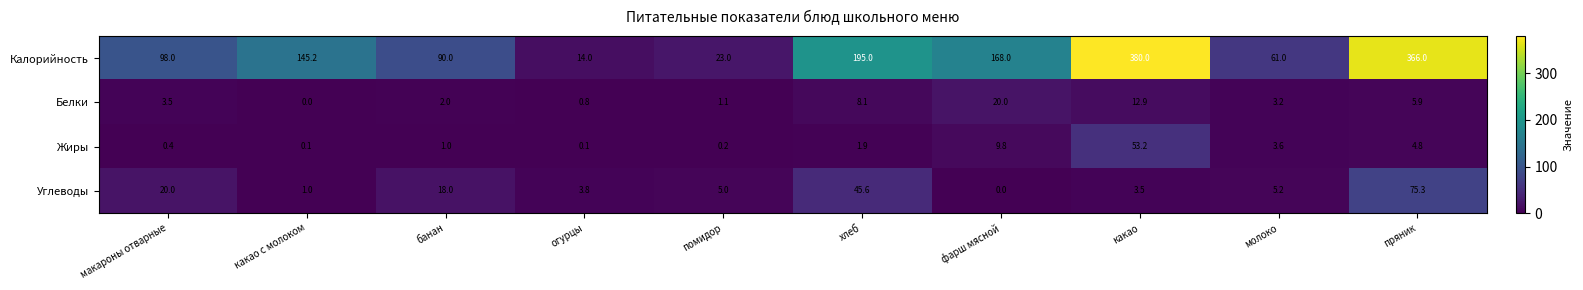

How many categories are shown in the chart?

10